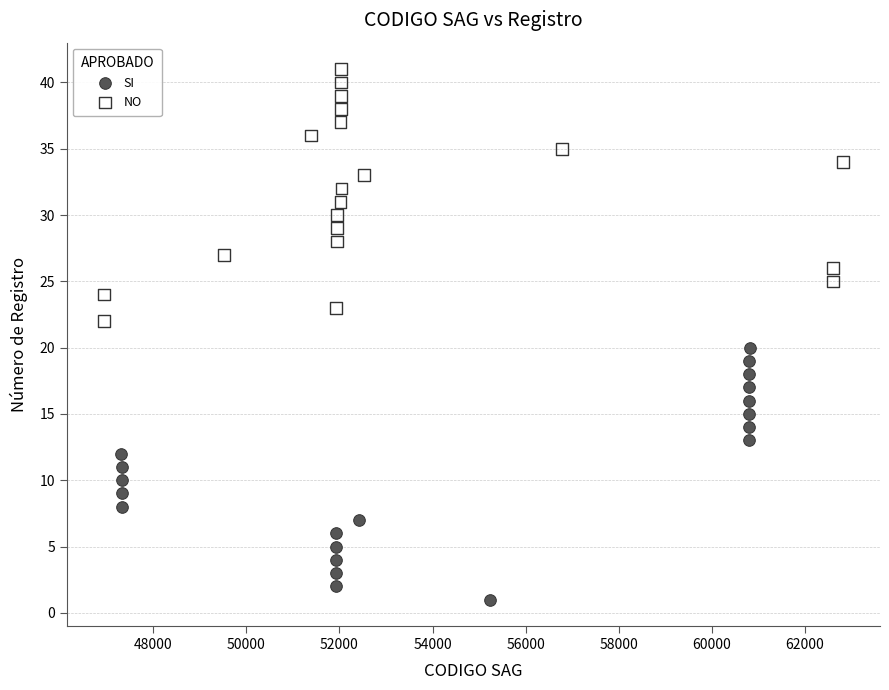

Which series reaches the maximum Y coordinate?

NO